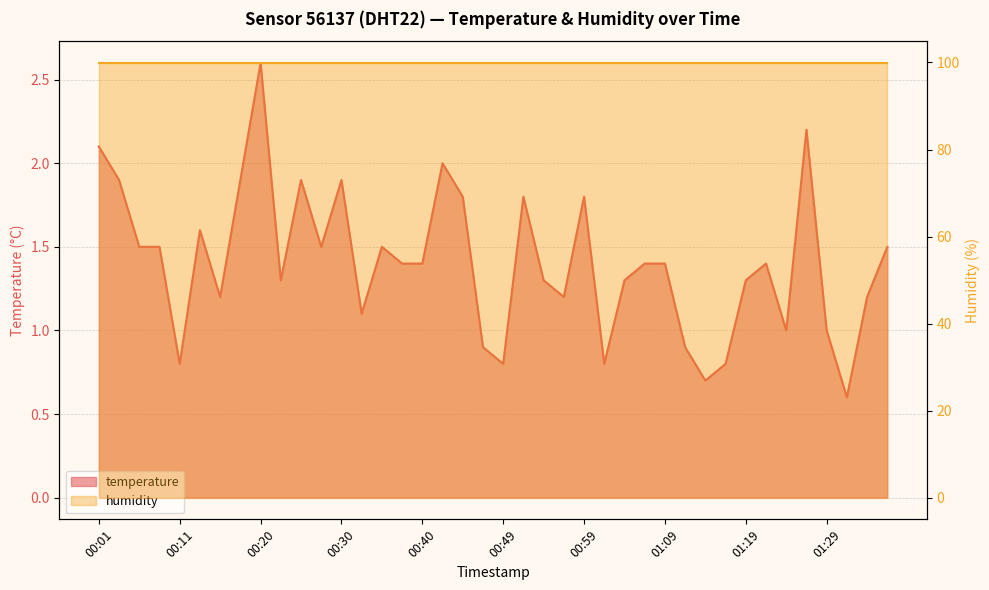

Reading left to right, what are all the values shown in this chart?

00:01=2.1	00:03=1.9	00:06=1.5	00:08=1.5	00:11=0.8	00:13=1.6	00:15=1.2	00:18=1.9	00:20=2.6	00:23=1.3	00:25=1.9	00:28=1.5	00:30=1.9	00:32=1.1	00:35=1.5	00:37=1.4	00:40=1.4	00:42=2.0	00:45=1.8	00:47=0.9	00:49=0.8	00:52=1.8	00:54=1.3	00:57=1.2	00:59=1.8	01:02=0.8	01:04=1.3	01:06=1.4	01:09=1.4	01:11=0.9	01:14=0.7	01:16=0.8	01:19=1.3	01:21=1.4	01:24=1.0	01:26=2.2	01:29=1.0	01:31=0.6	01:34=1.2	01:36=1.5